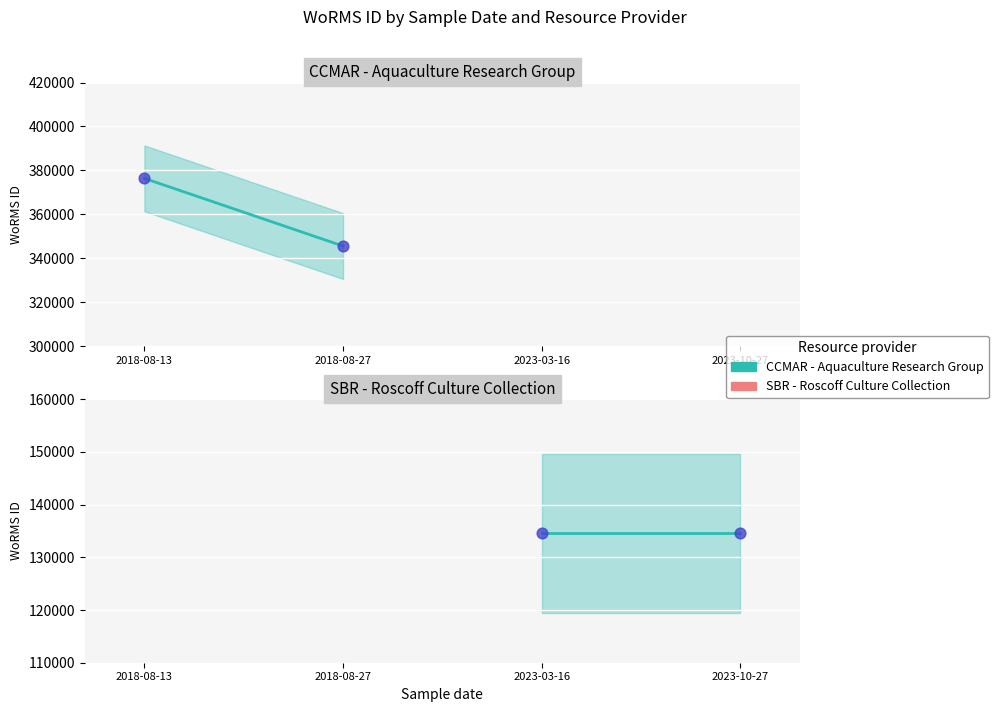

Is the value of CCMAR - Aquaculture Research Group at 2018-08-27 greater than the value of SBR - Roscoff Culture Collection at 2018-08-13?

Yes